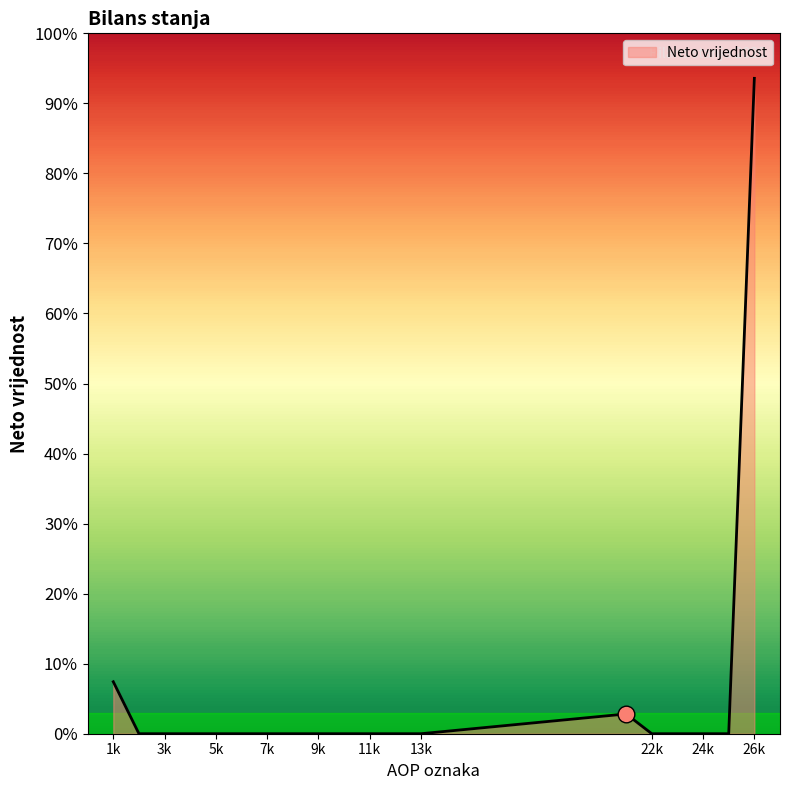

Does the chart have visible grid lines?

No